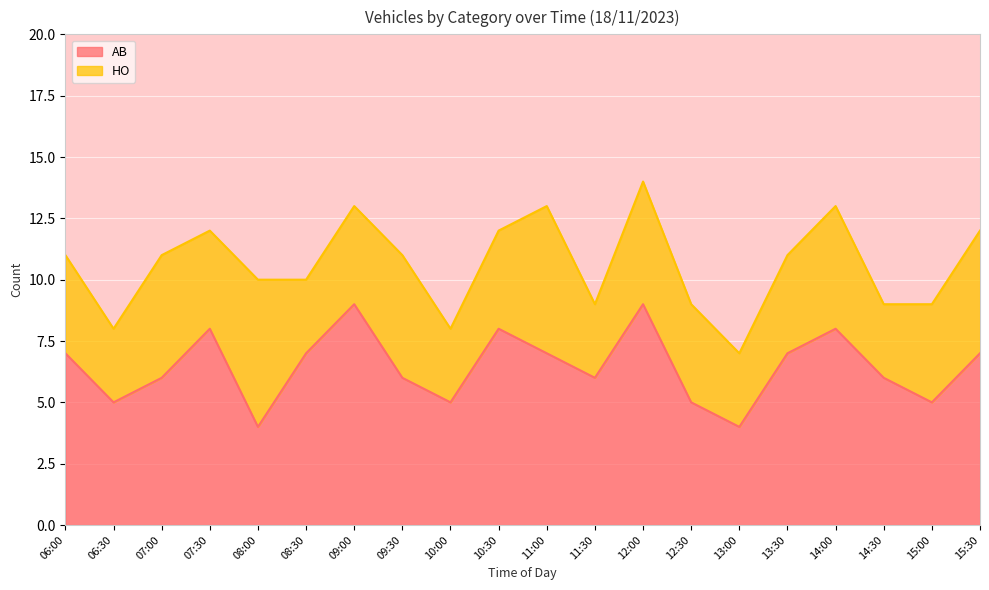

What is the difference between the maximum and second lowest values?

5